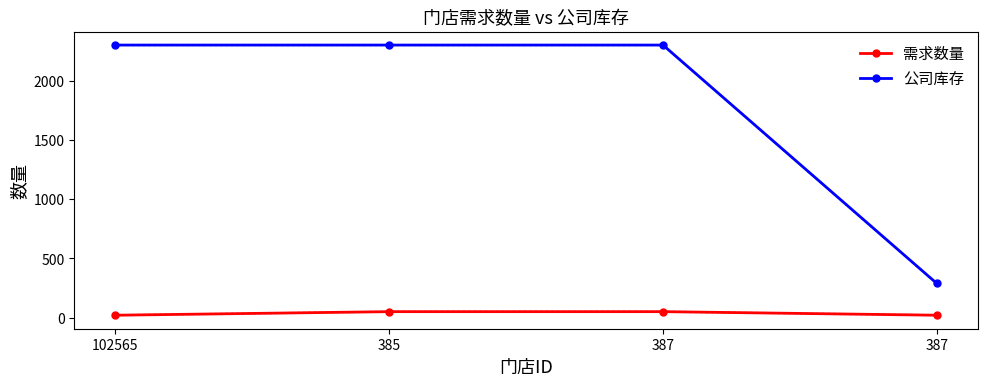

How many lines are shown in the chart?

2